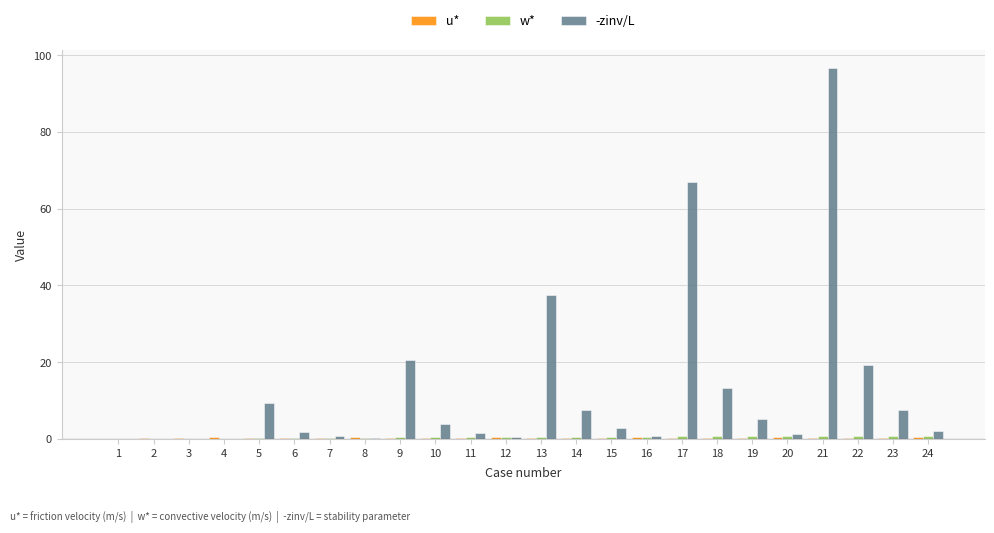

What is the sum of all -zinv/L values?

299.5